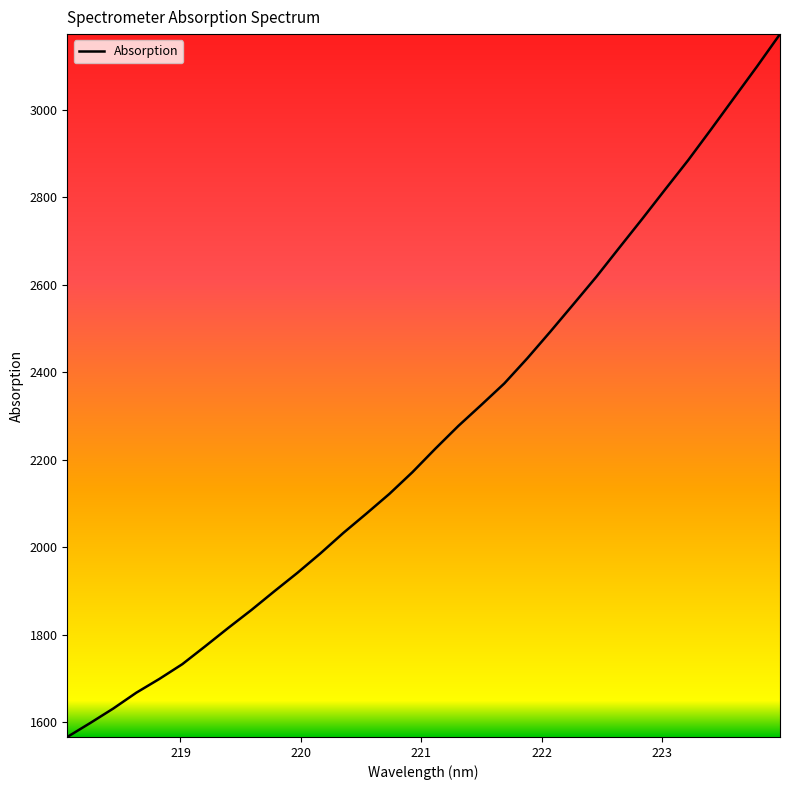

What is the difference between the maximum and minimum values?

1606.7